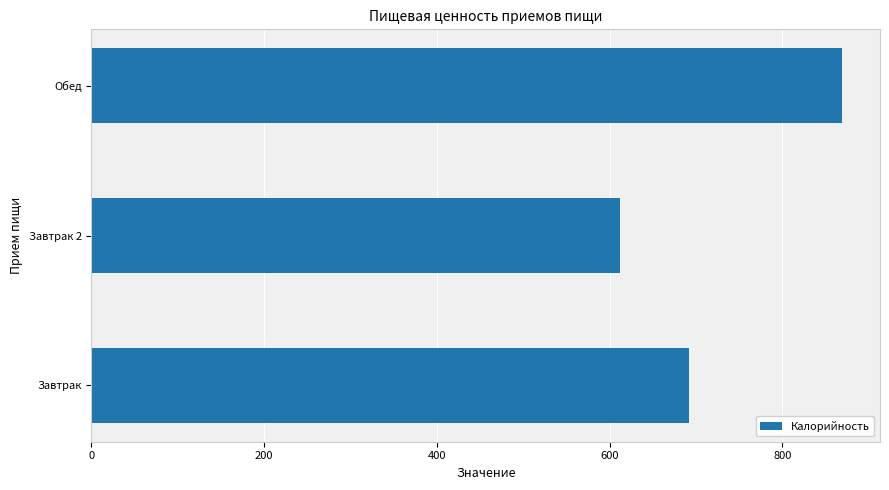

At which category does the chart reach its minimum across all series?

Завтрак 2